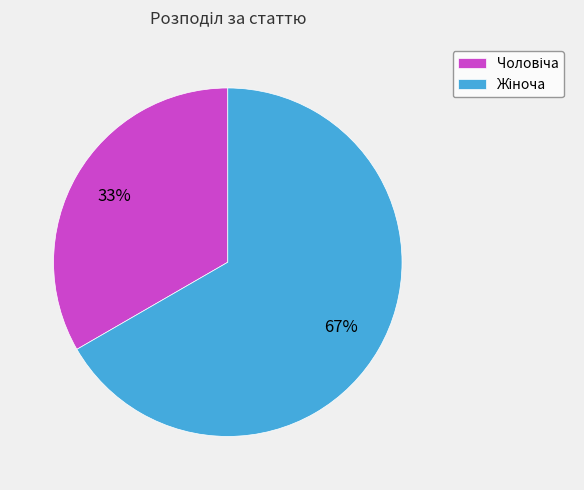

Does any single category account for the majority?

Yes